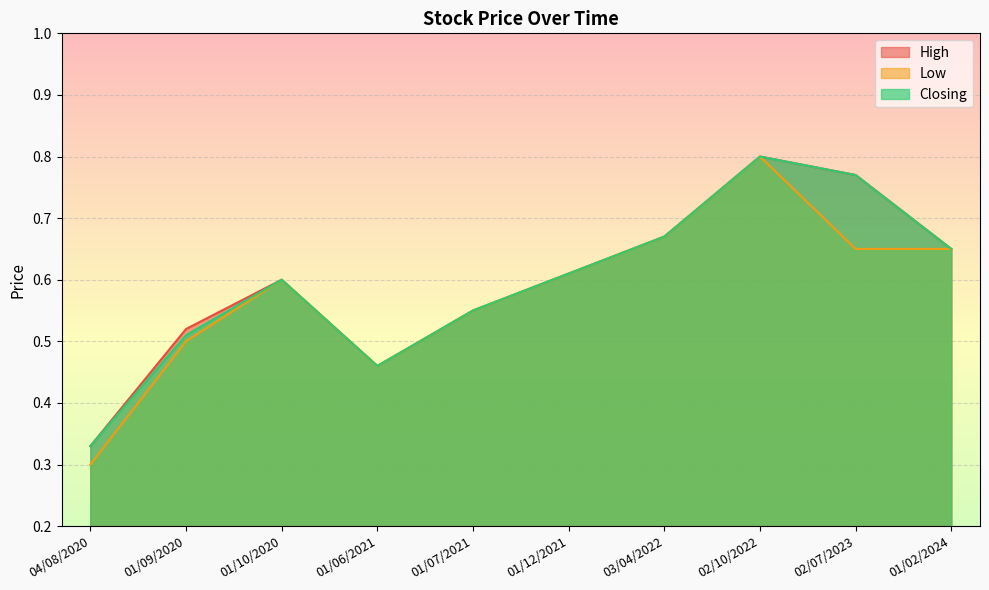

Rank the series at 01/02/2024 from lowest to highest value.

High, Low, Closing